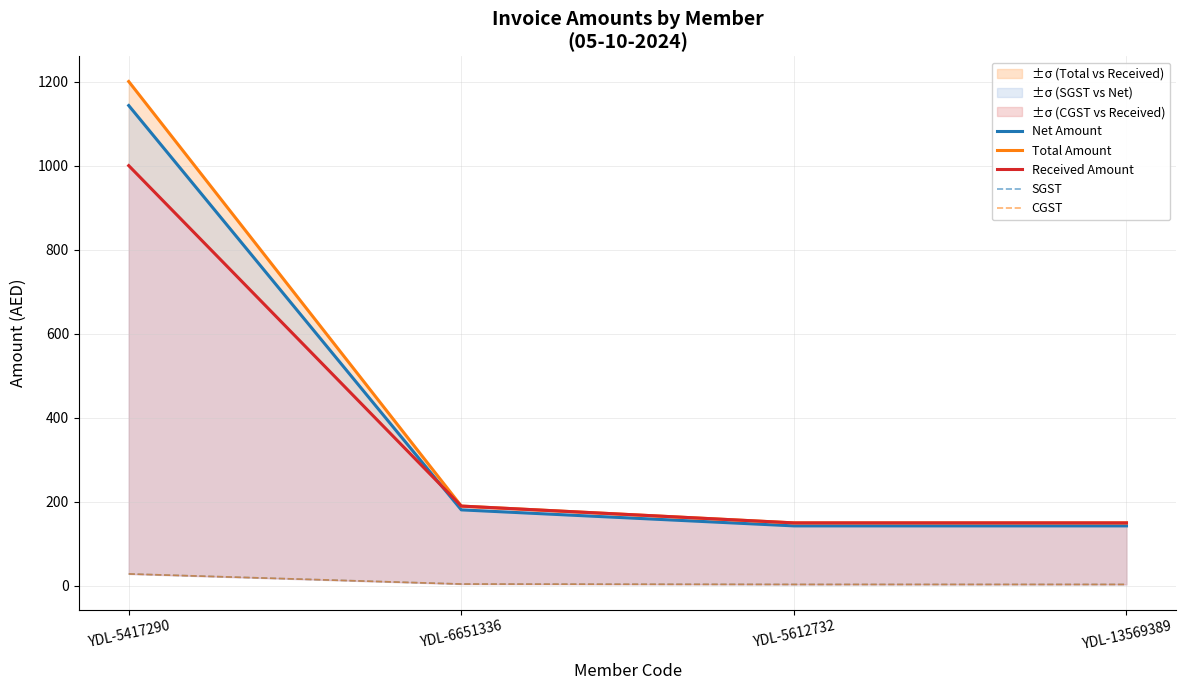

Rank the series by their maximum value, from lowest to highest.

SGST, CGST, Received Amount, Net Amount, Total Amount